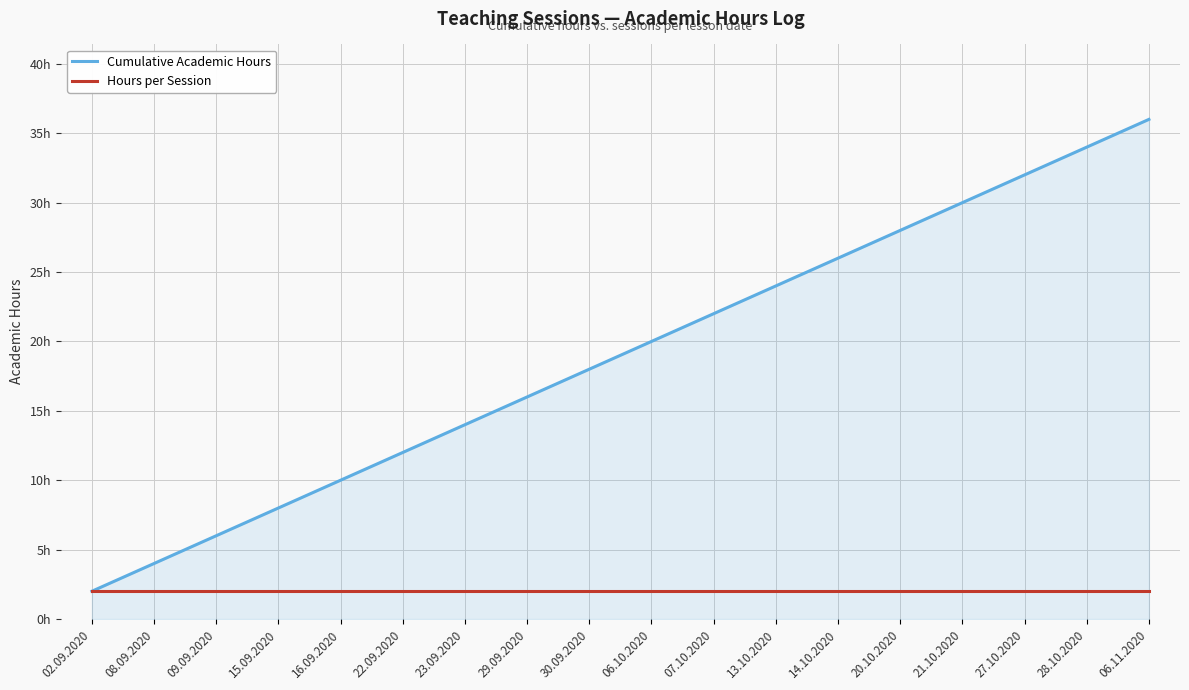

True or false: Cumulative Academic Hours has a value of 34 at 28.10.2020.

True